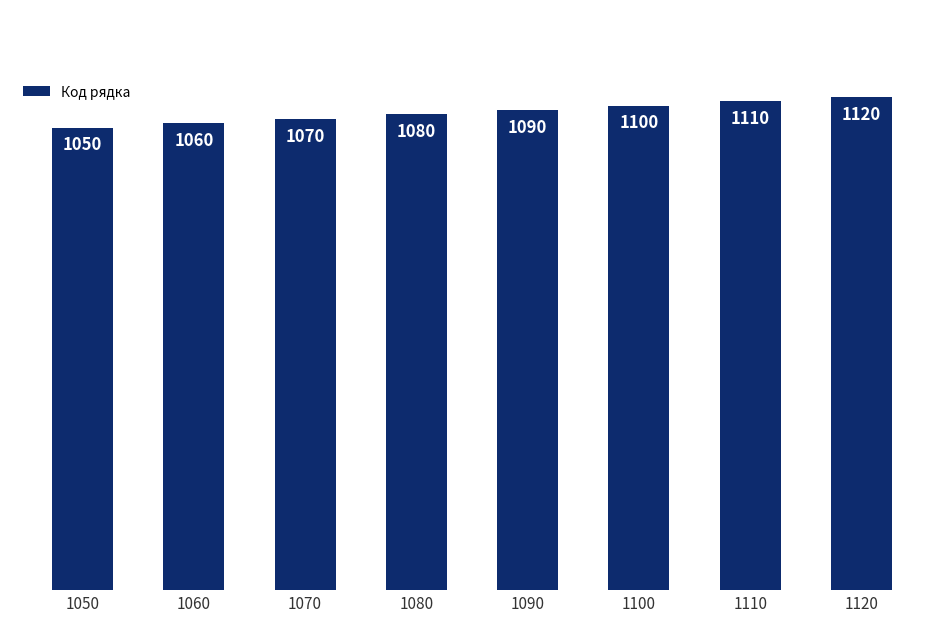

Which category has the highest value across all series?

1120